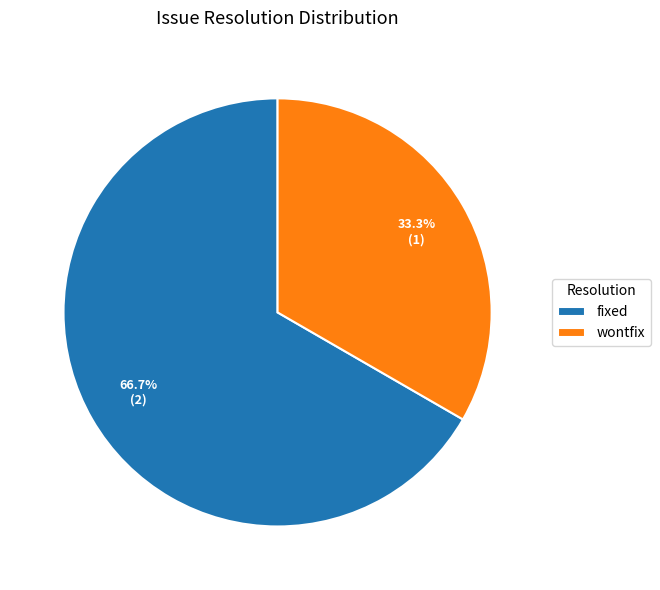

To the nearest percent, what is the difference between the largest and smallest slice percentages?

33%